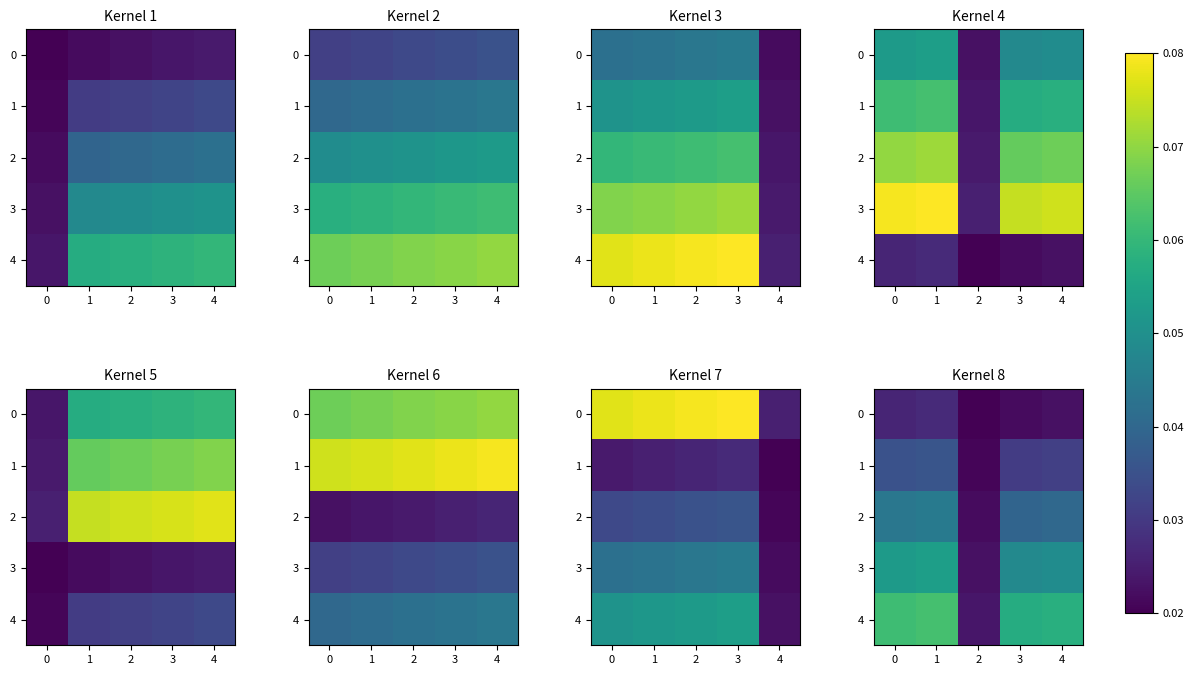

What is the sum of all 3 values?

0.2